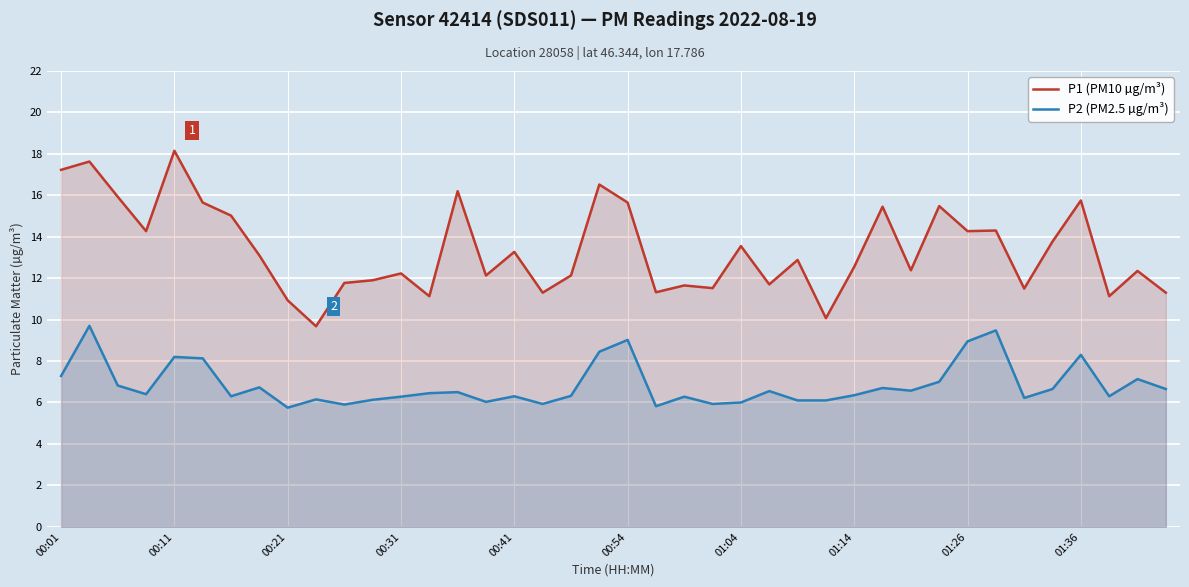

True or false: P2 (PM2.5 µg/m³) has a value of 6.3 at 01:14.

True